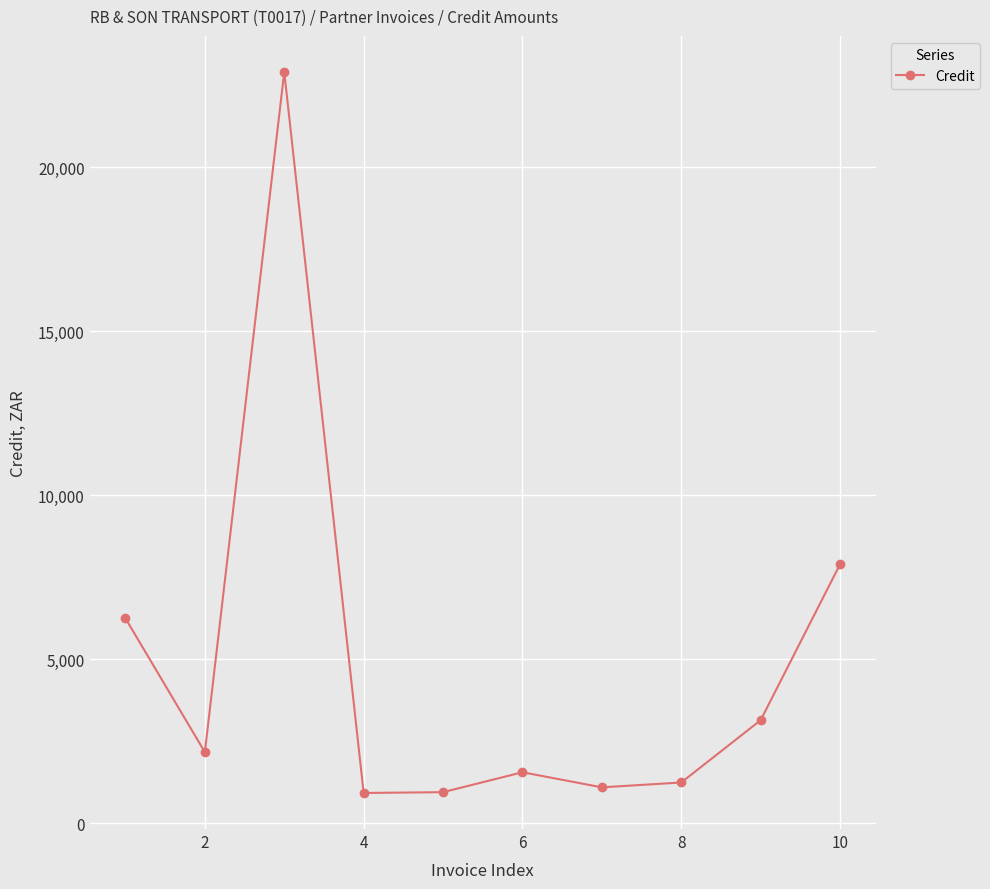

What is the maximum value shown in the chart?

22905.8